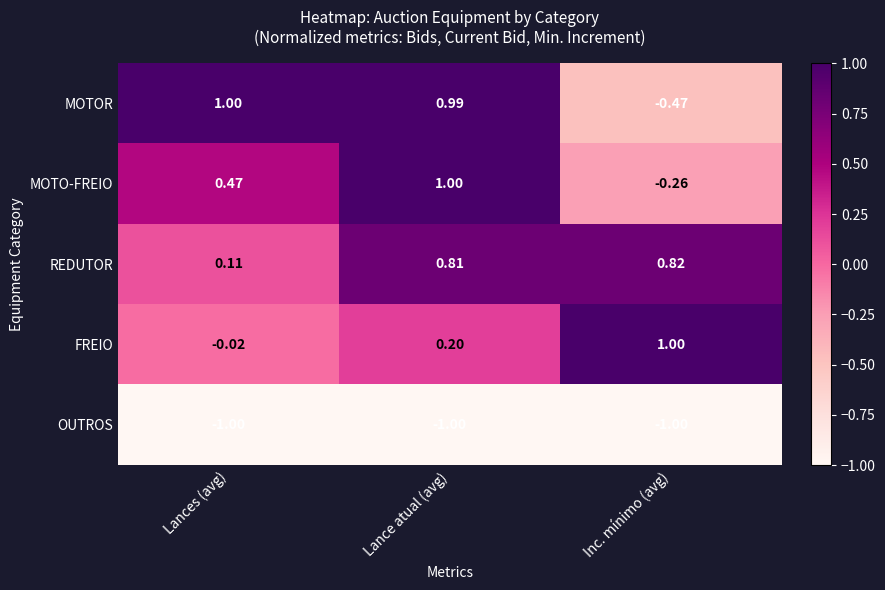

Between Lance atual (avg) and Inc. mínimo (avg), which series saw the biggest shift?

MOTOR